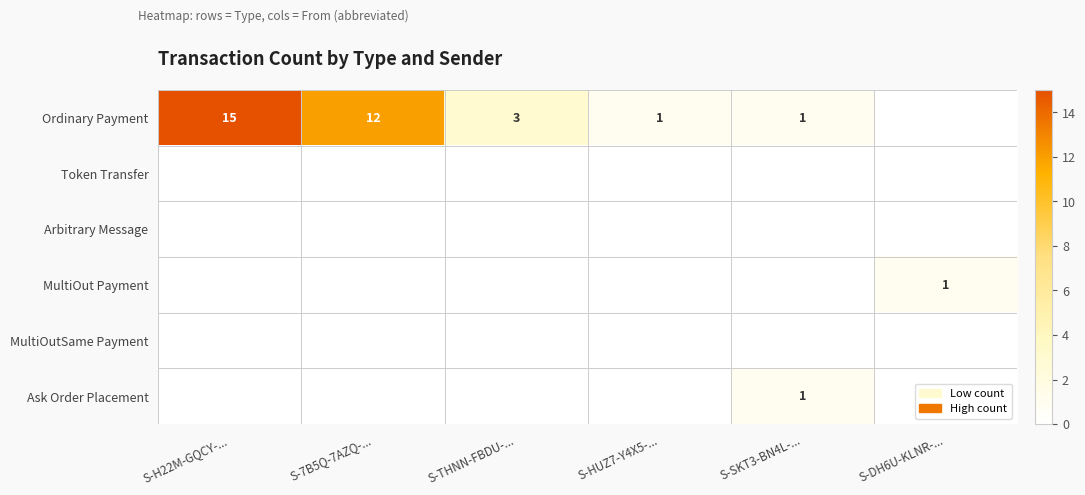

The Ordinary Payment series shows 20 at S-H22M-GQCY-.... True or false?

False